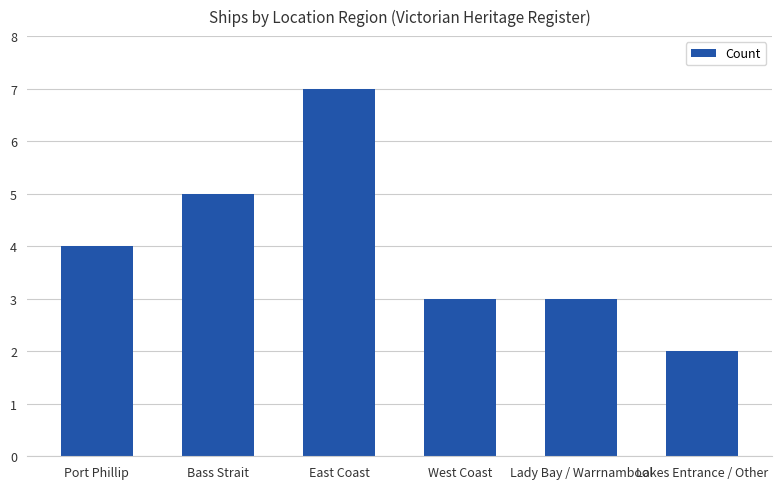

What is the difference between the values at Lady Bay / Warrnambool and Lakes Entrance / Other?

1